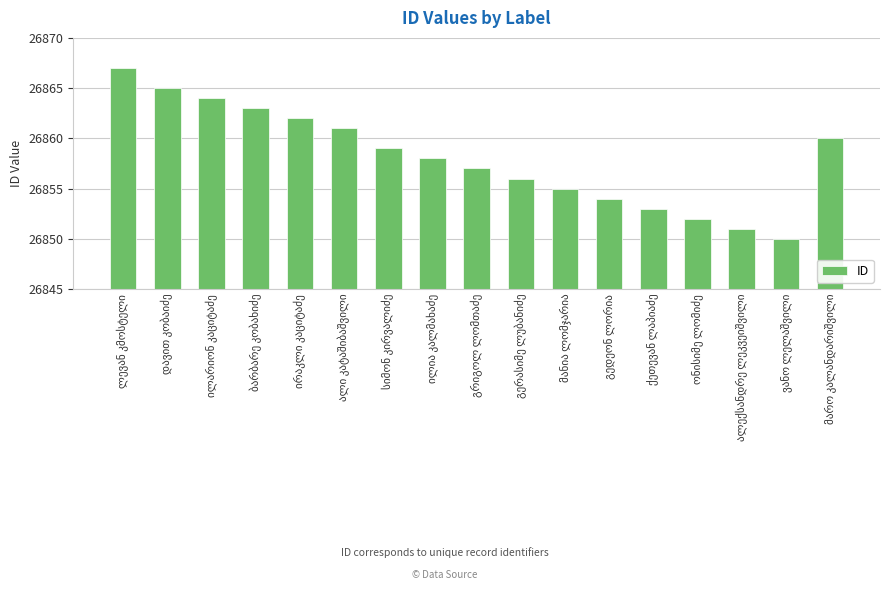

What is the average value?

26858